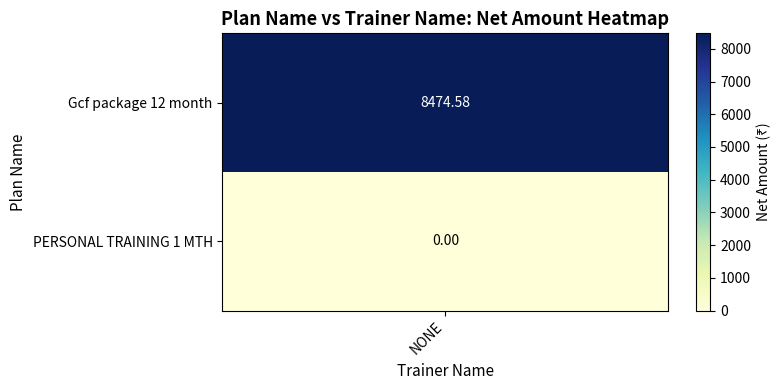

What is the difference between the maximum and minimum values?

8474.6